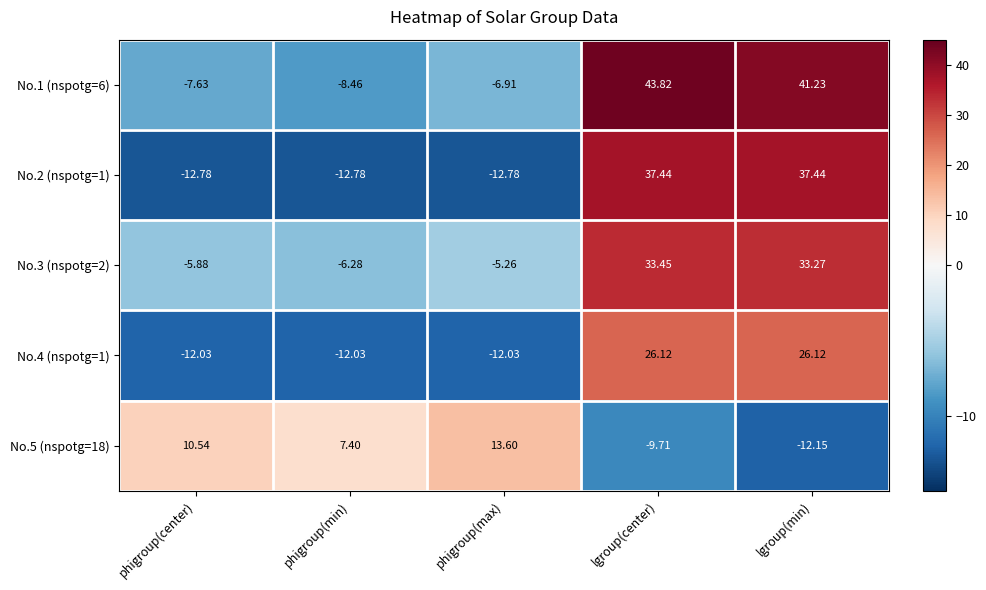

At how many categories does at least one series exceed 36?

2